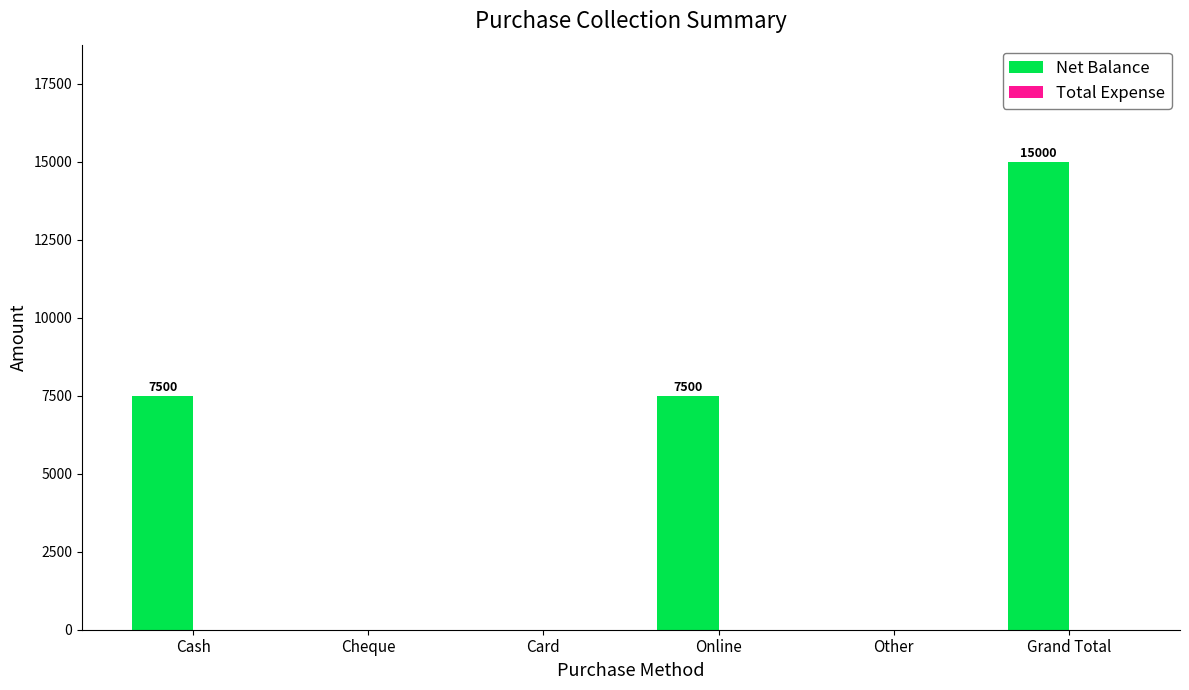

Between Grand Total and Card, which is larger?

Grand Total